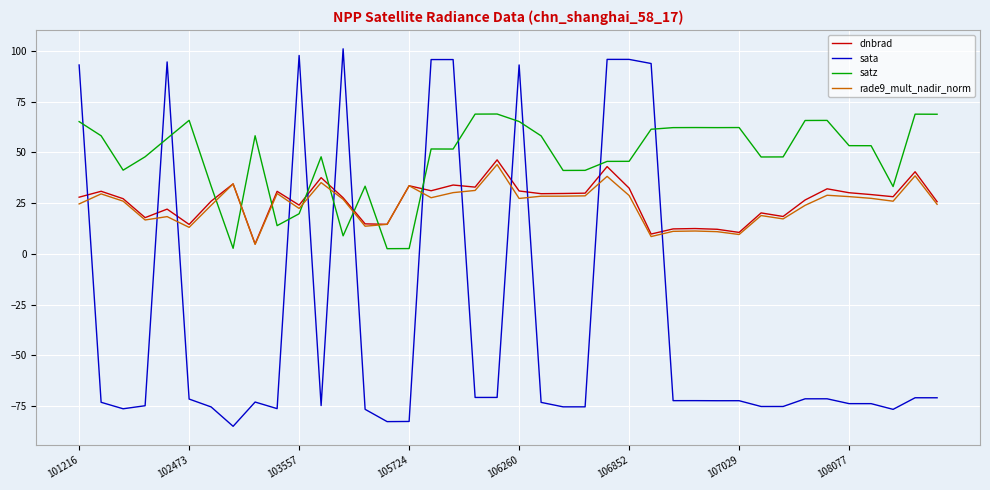

Which series has the widest spread of values?

sata